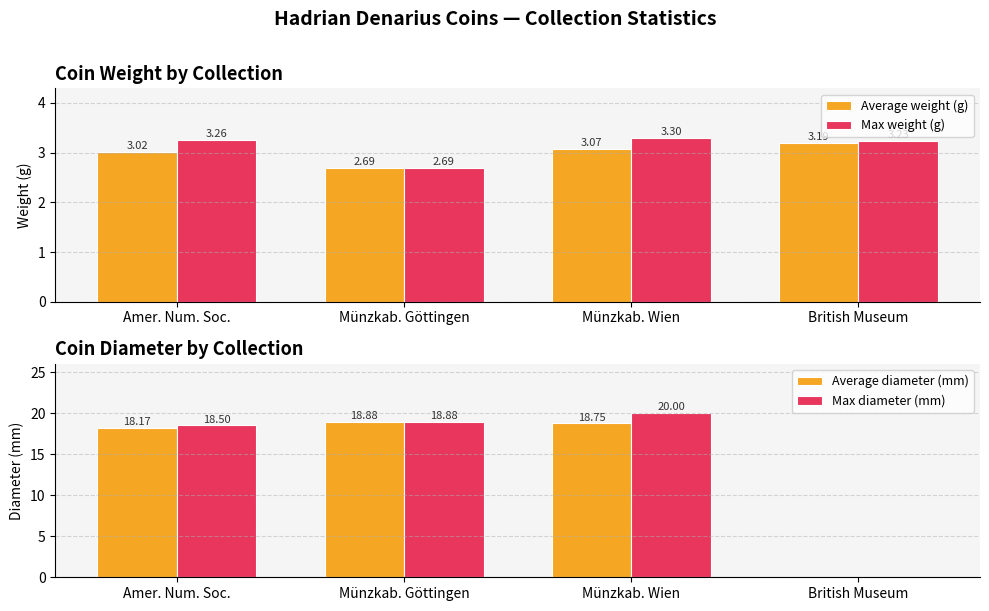

The value of Max weight (g) at Münzkab. Göttingen is 3.6. True or false?

False